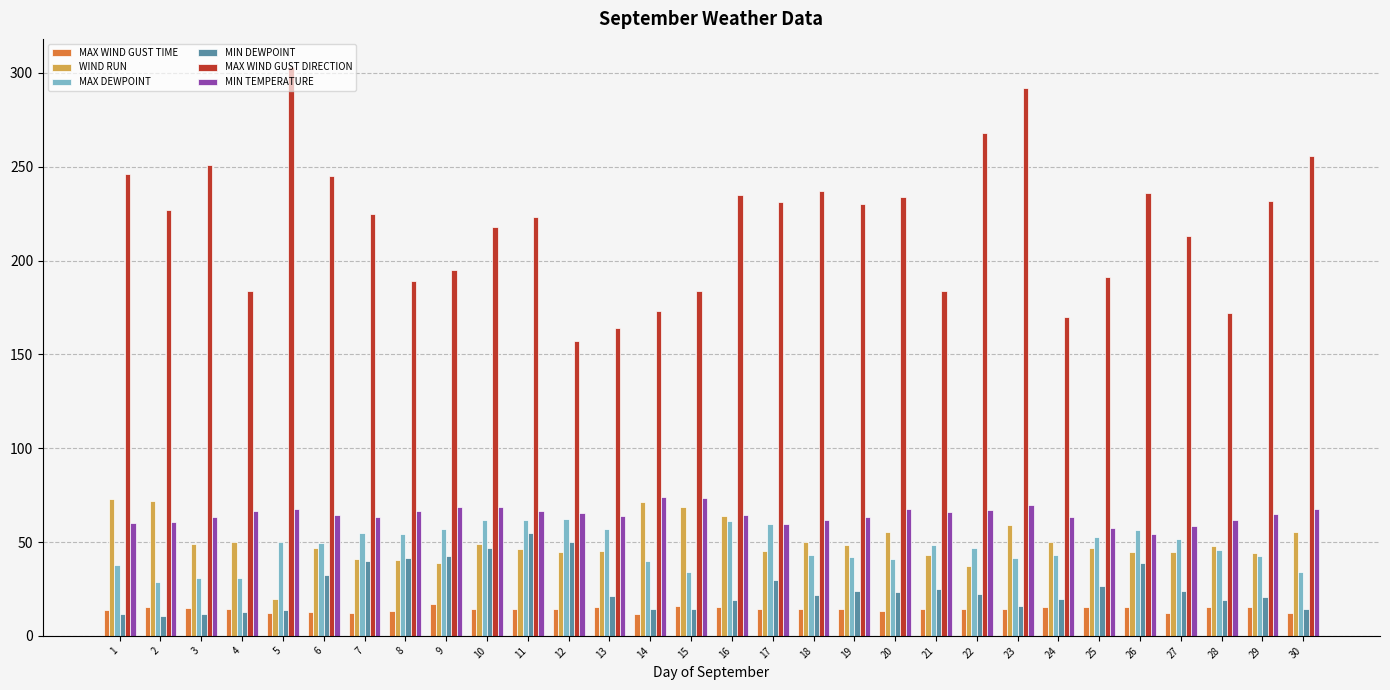

How many categories are shown in the chart?

30